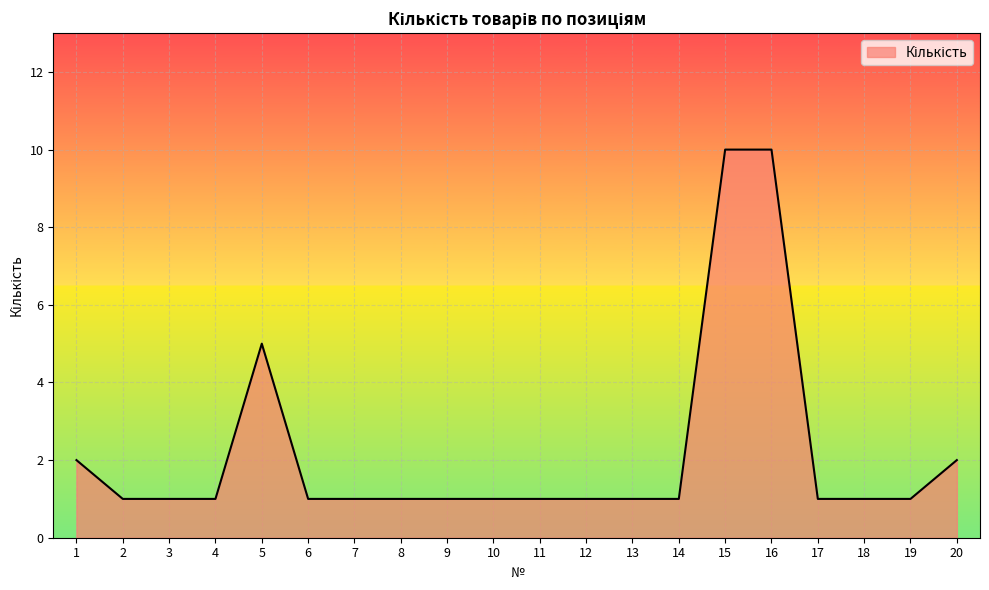

True or false: the data shows 1 at 4.

True